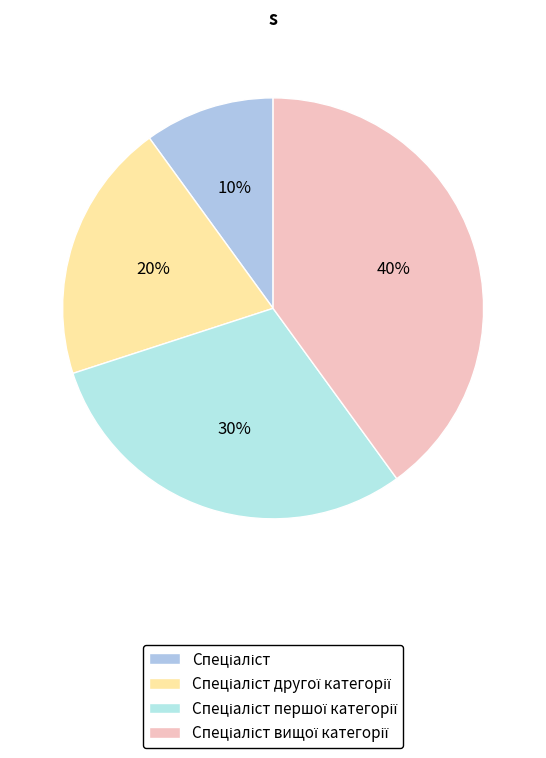

What percentage is the Спеціаліст другої категорії slice, to the nearest percent?

20%